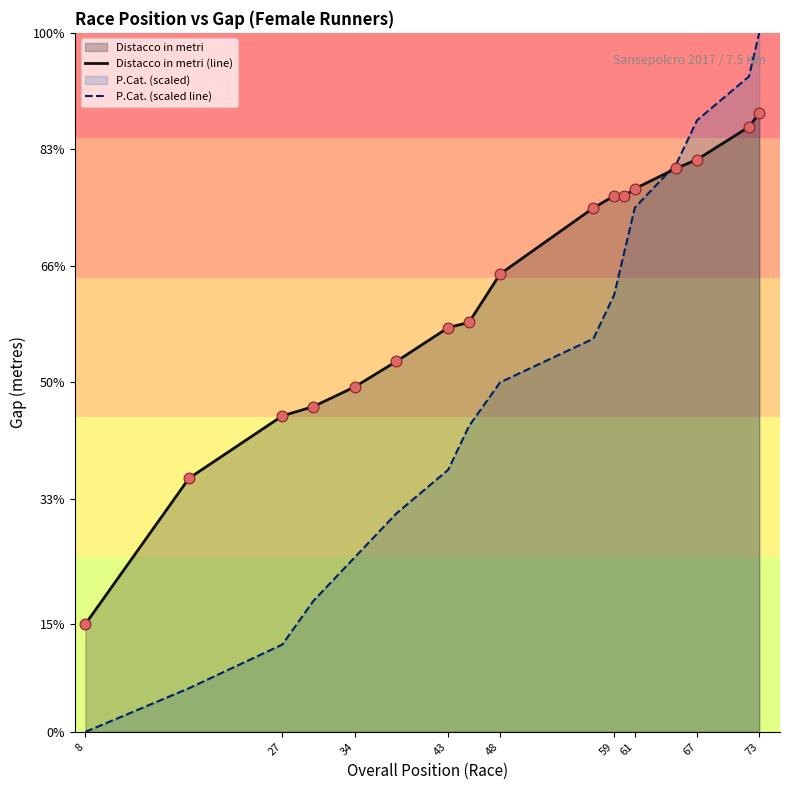

Which series contains the lowest Y value?

P.Cat. (scaled line)